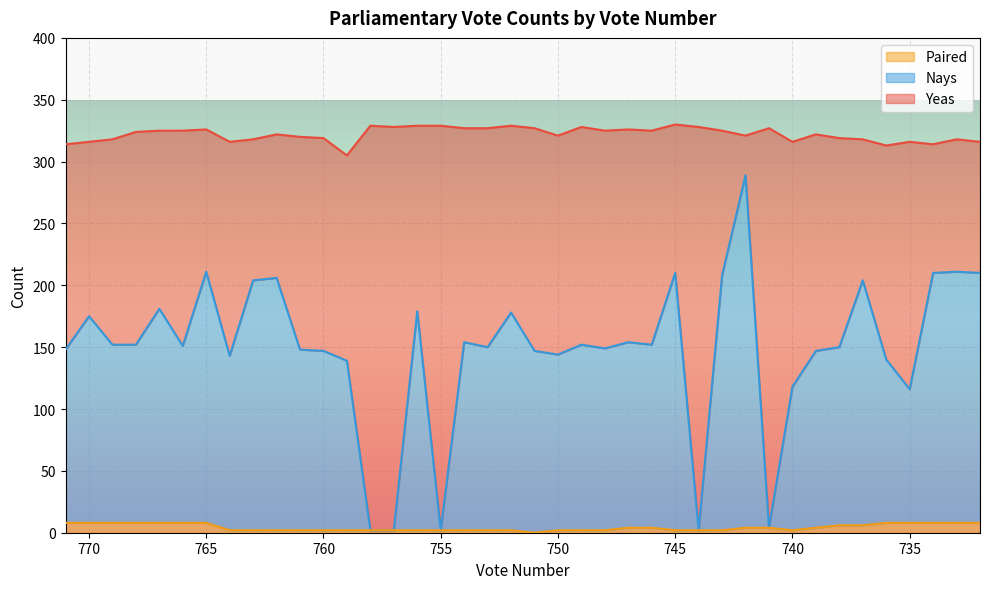

What is the approximate value of Yeas at 765?

211